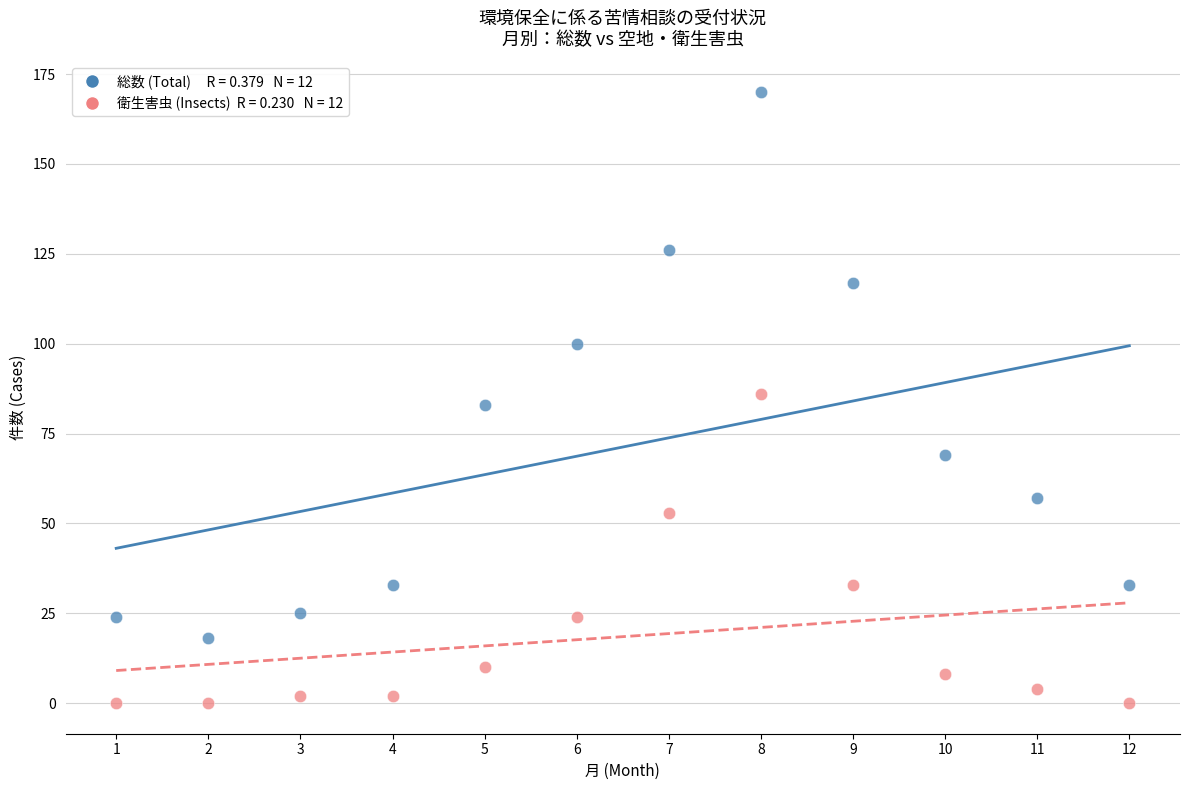

Across all data points, what is the range of Y values (max minus min)?

170